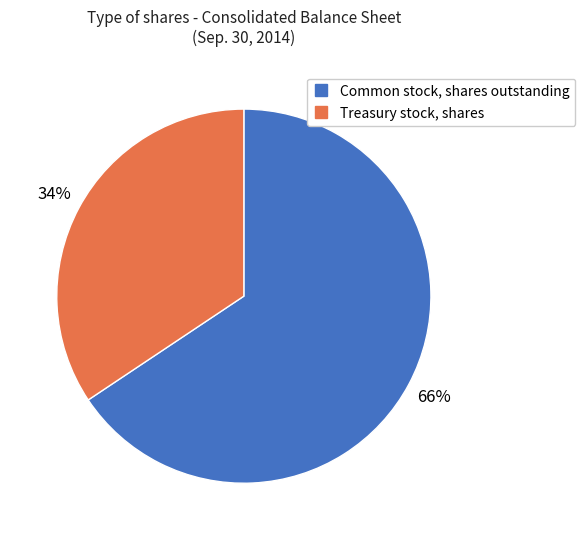

Which slice is the largest?

Common stock, shares outstanding